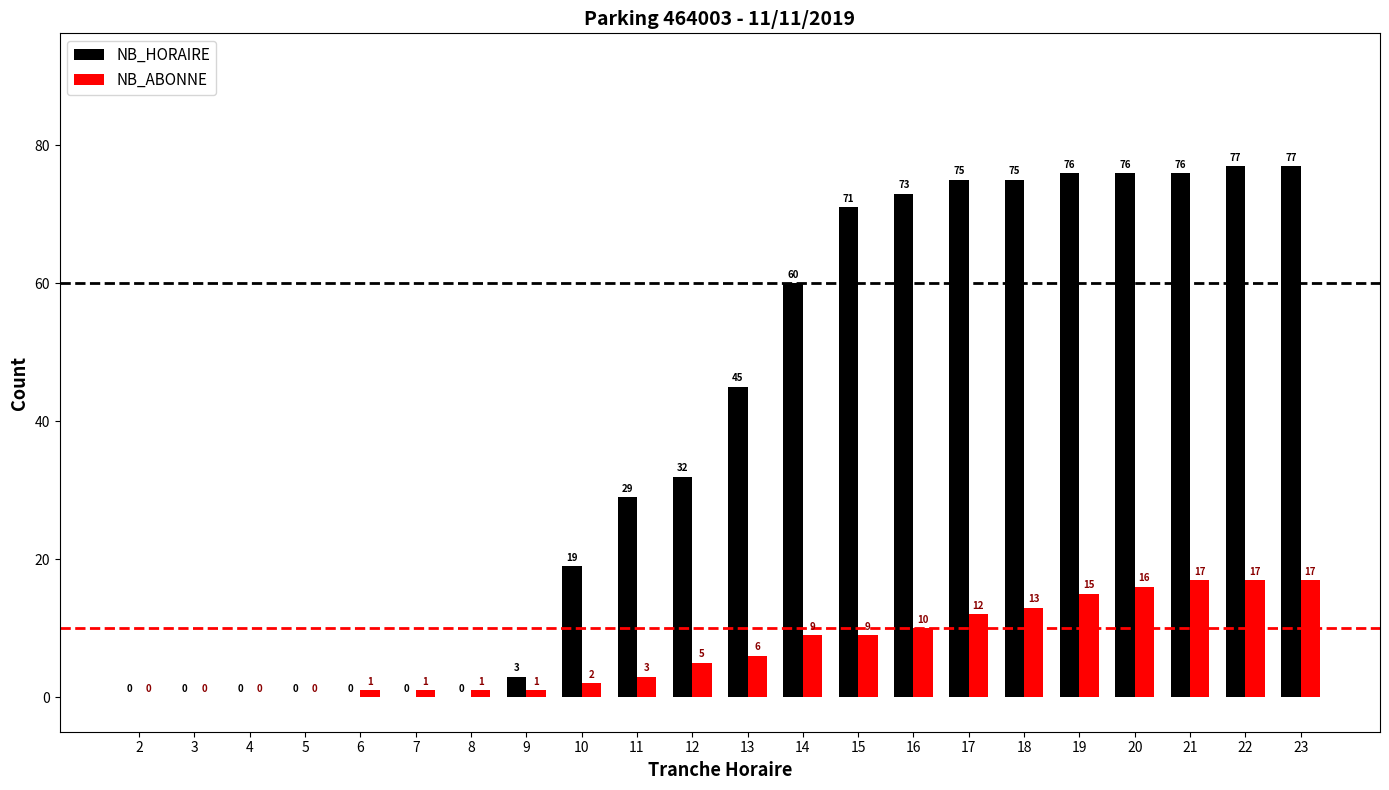

What is the greatest value displayed?

77